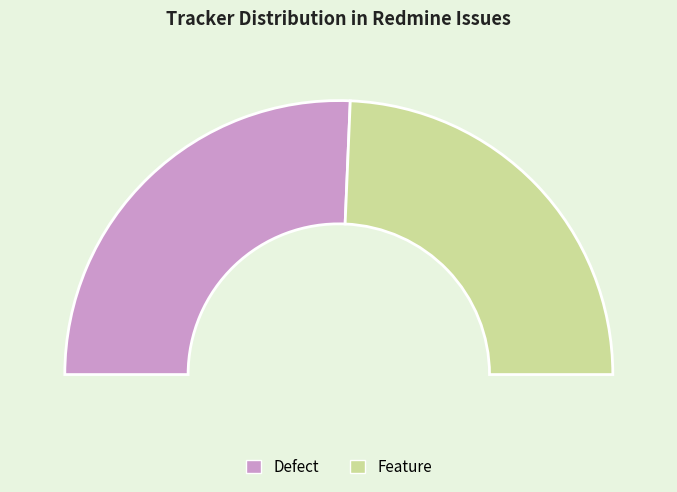

Rank the categories by value from lowest to highest.

Feature, Defect